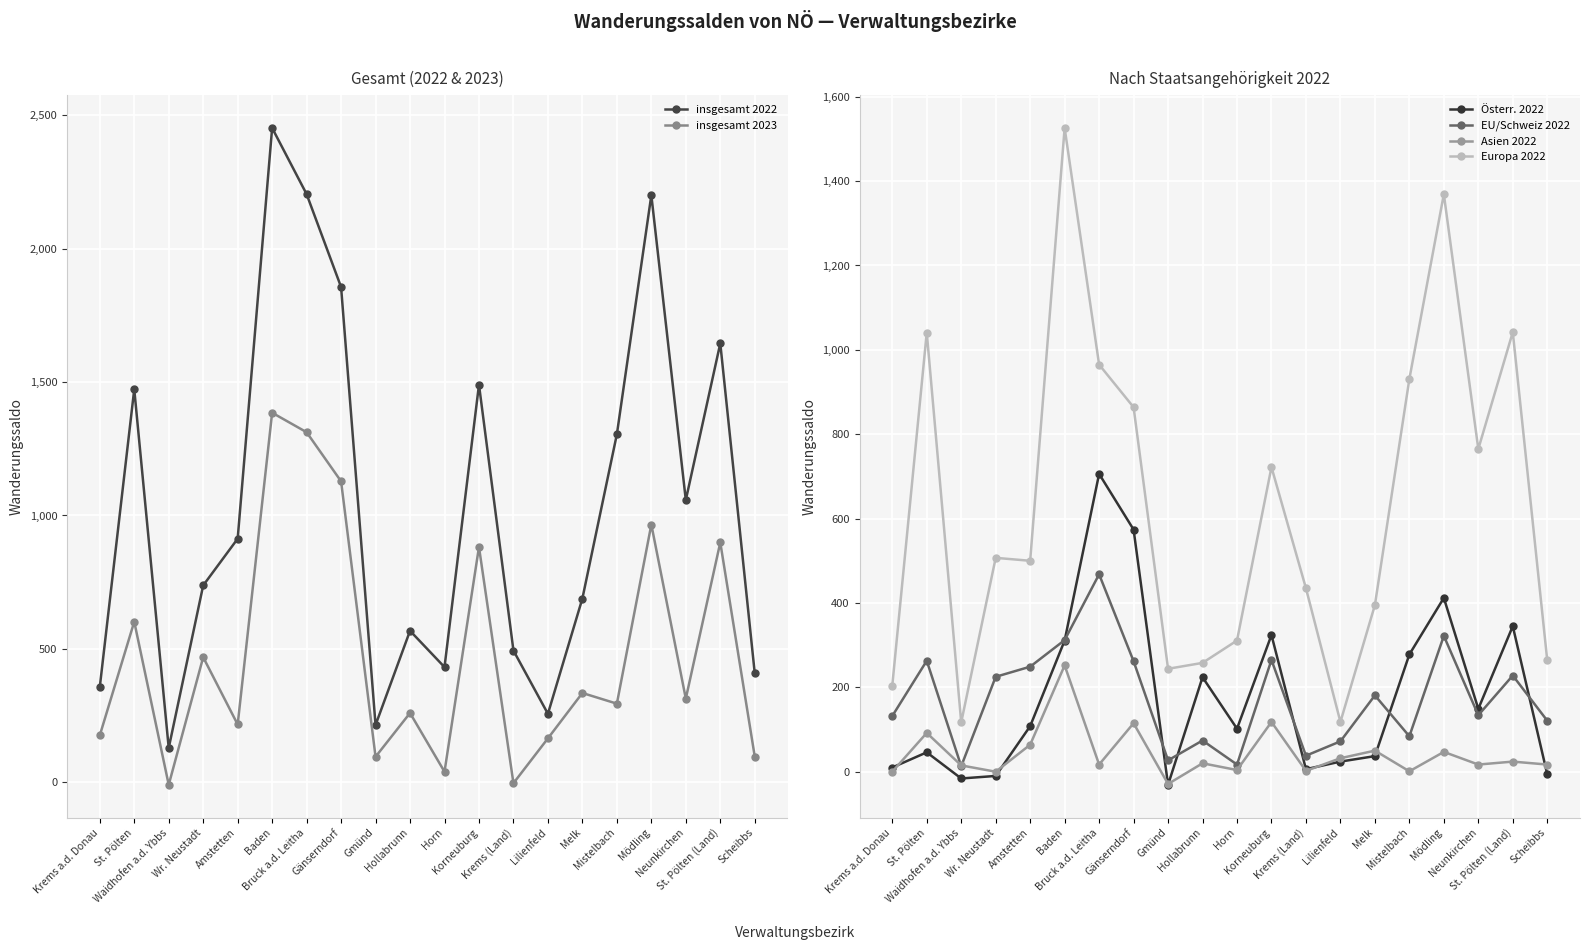

How many interior local valleys does the Österr. 2022 series have?

5